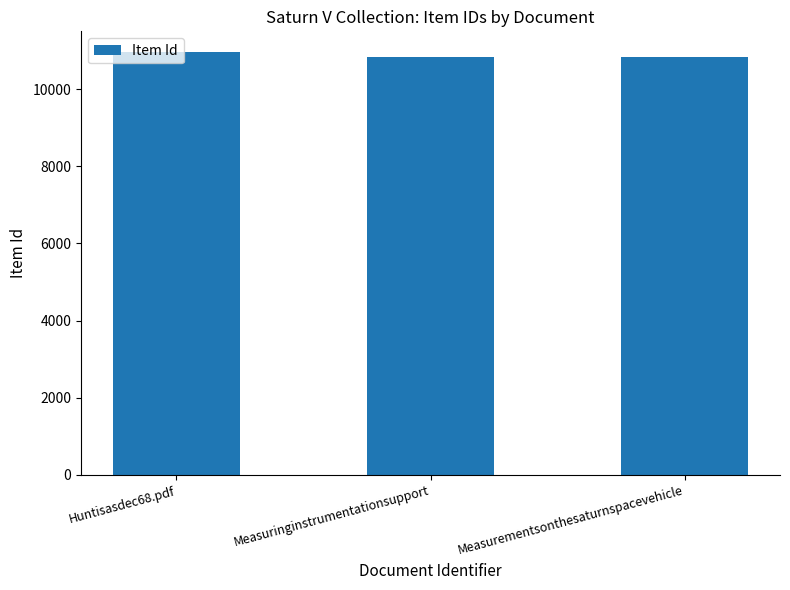

What is the change in value from Huntisasdec68.pdf to Measurementsonthesaturnspacevehicle?

-109